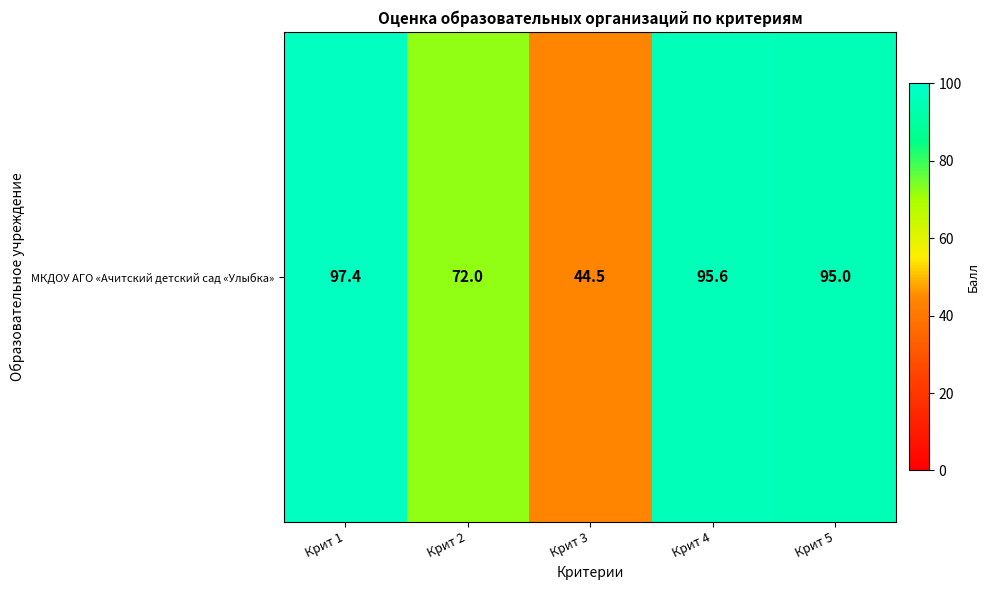

What is the difference between the values at Крит 1 and Крит 4?

1.8